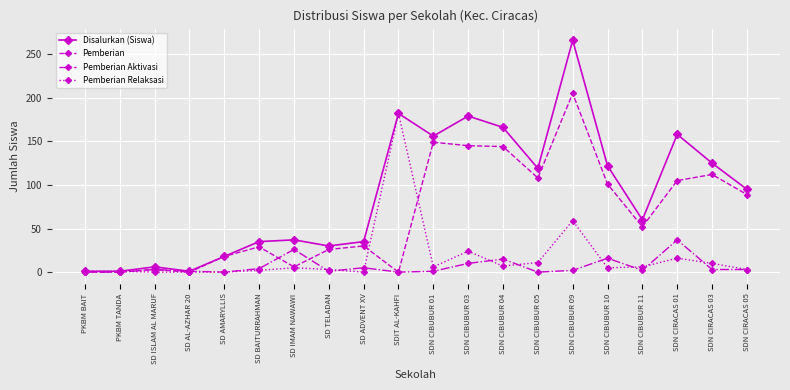

The value of Pemberian Relaksasi at SD BAITURRAHMAN is 2. True or false?

True